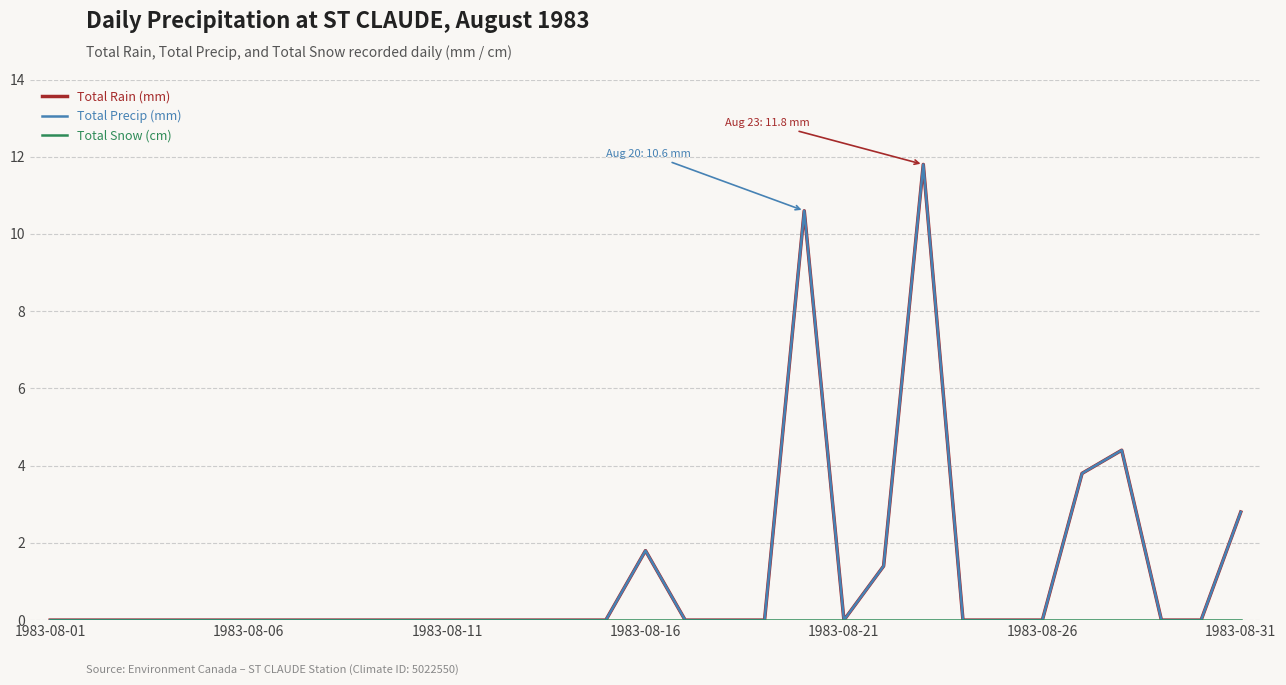

True or false: Total Precip (mm) has more than 1 interior local peaks.

True